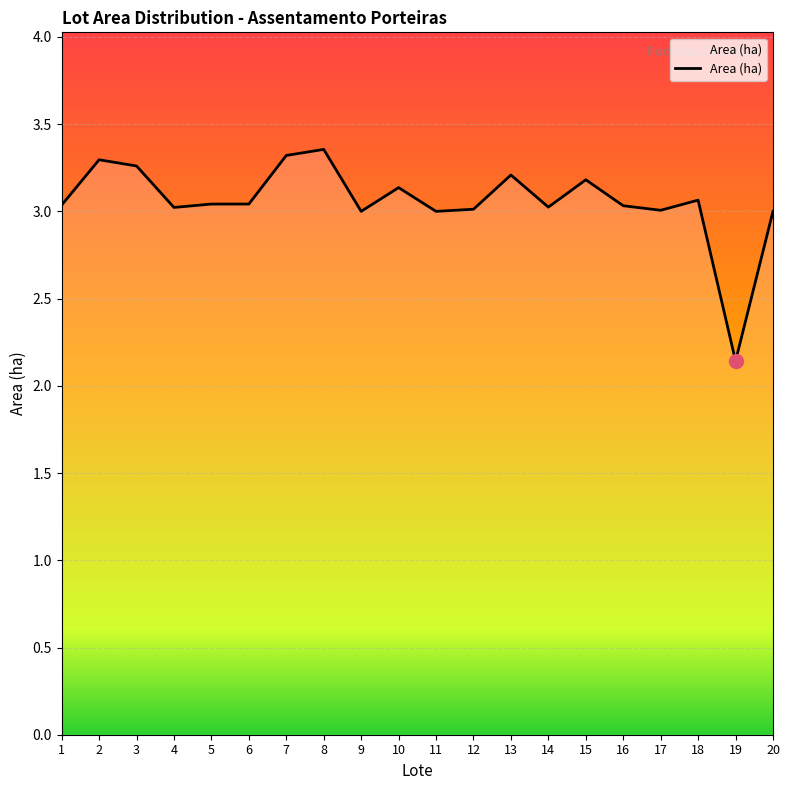

The value at 1 is 3.0. True or false?

True